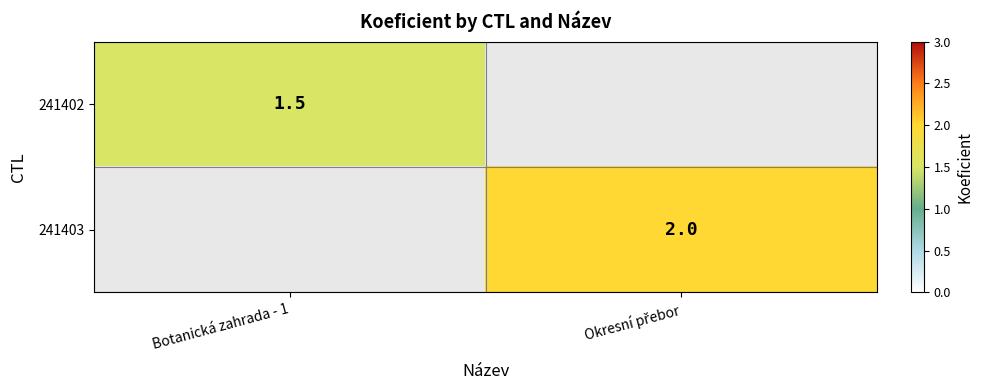

Which series has the largest range (max minus min)?

241402